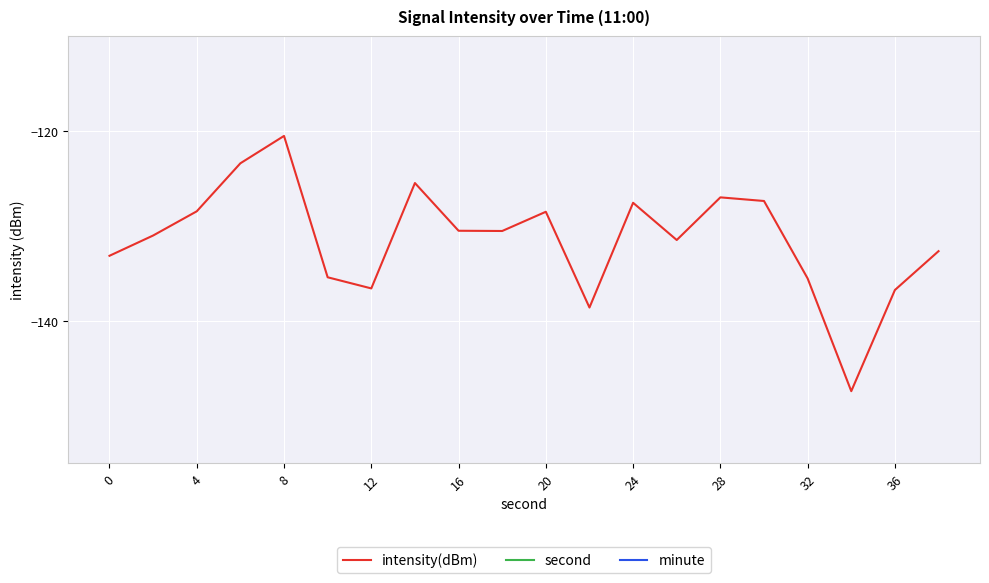

Where does the intensity(dBm) series first go above -130?

4